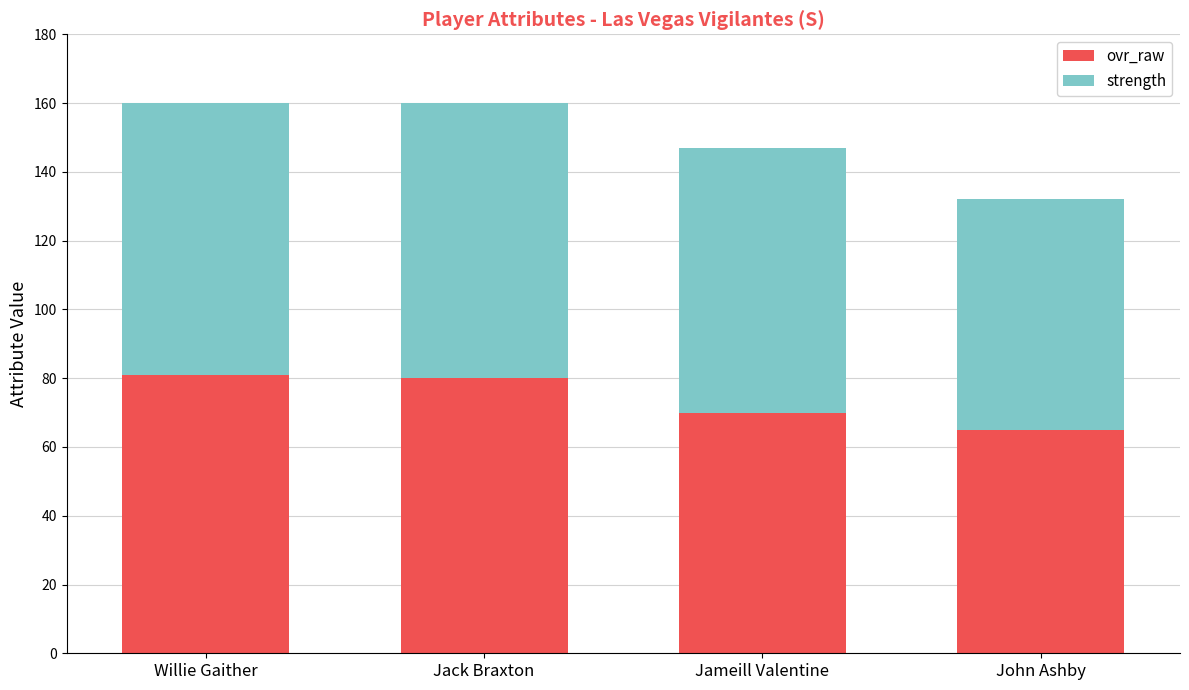

What value does the ovr_raw series have at John Ashby?

65